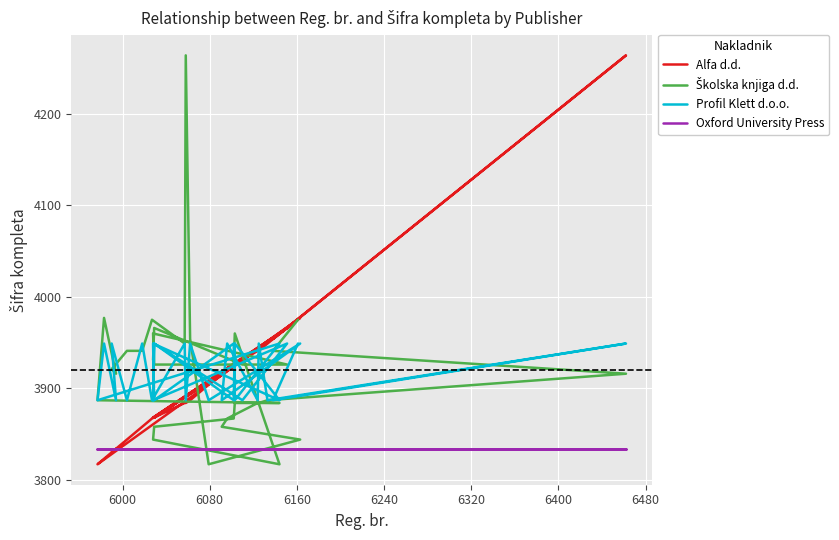

How many intersections are there between Alfa d.d. and Profil Klett d.o.o.?

13